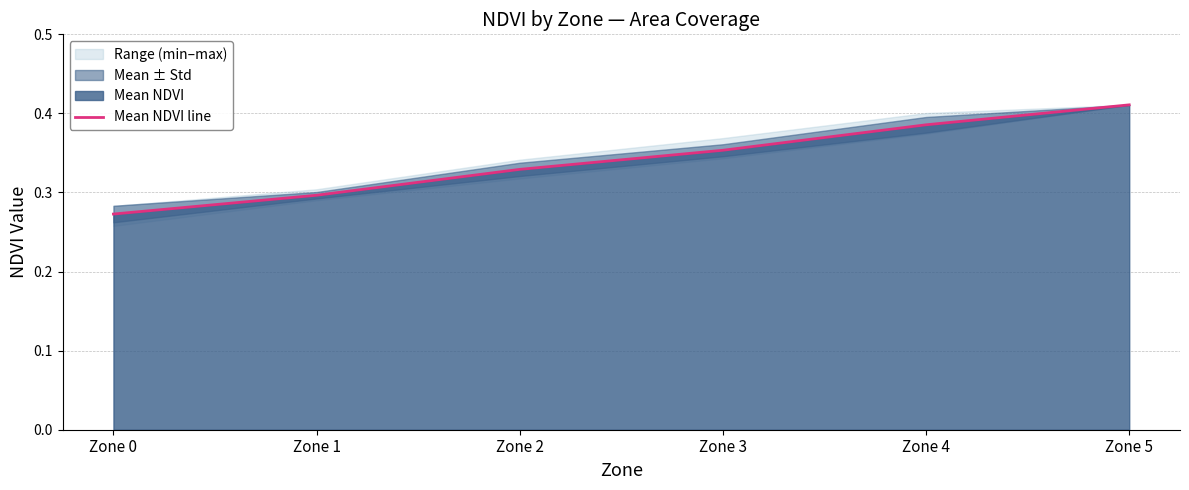

Reading right to left, extract all data points from this chart.

Zone 5=0.4	Zone 4=0.4	Zone 3=0.4	Zone 2=0.3	Zone 1=0.3	Zone 0=0.3